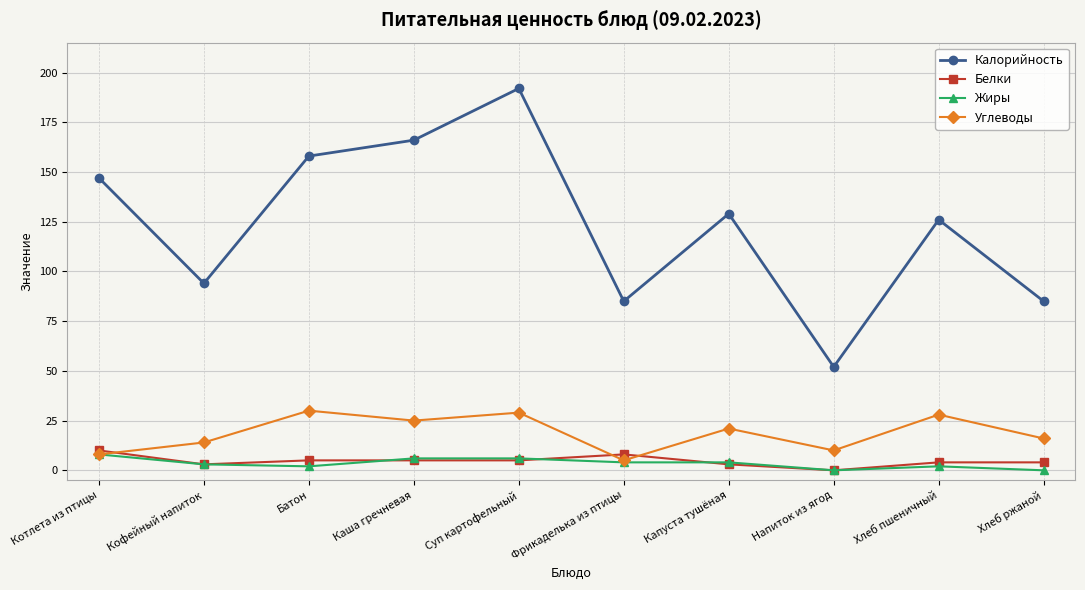

Is the value of Калорийность at Каша гречневая greater than the value of Белки at Каша гречневая?

Yes